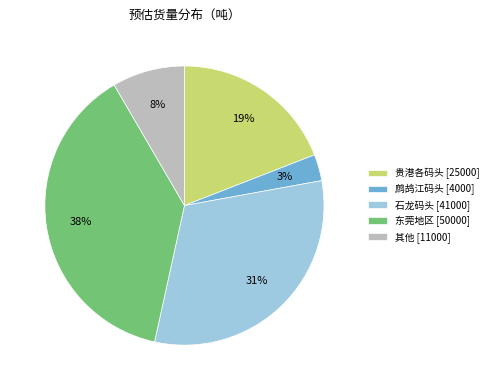

True or false: 石龙码头 [41000] accounts for 17% of the total.

False